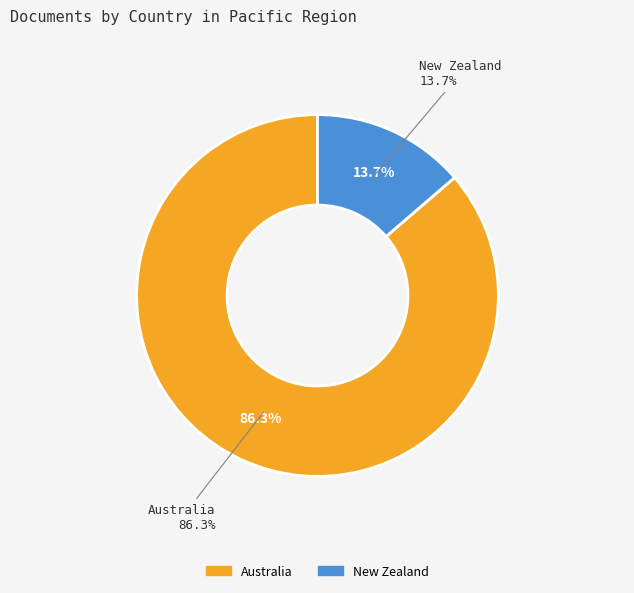

Which slice is the smallest?

New Zealand